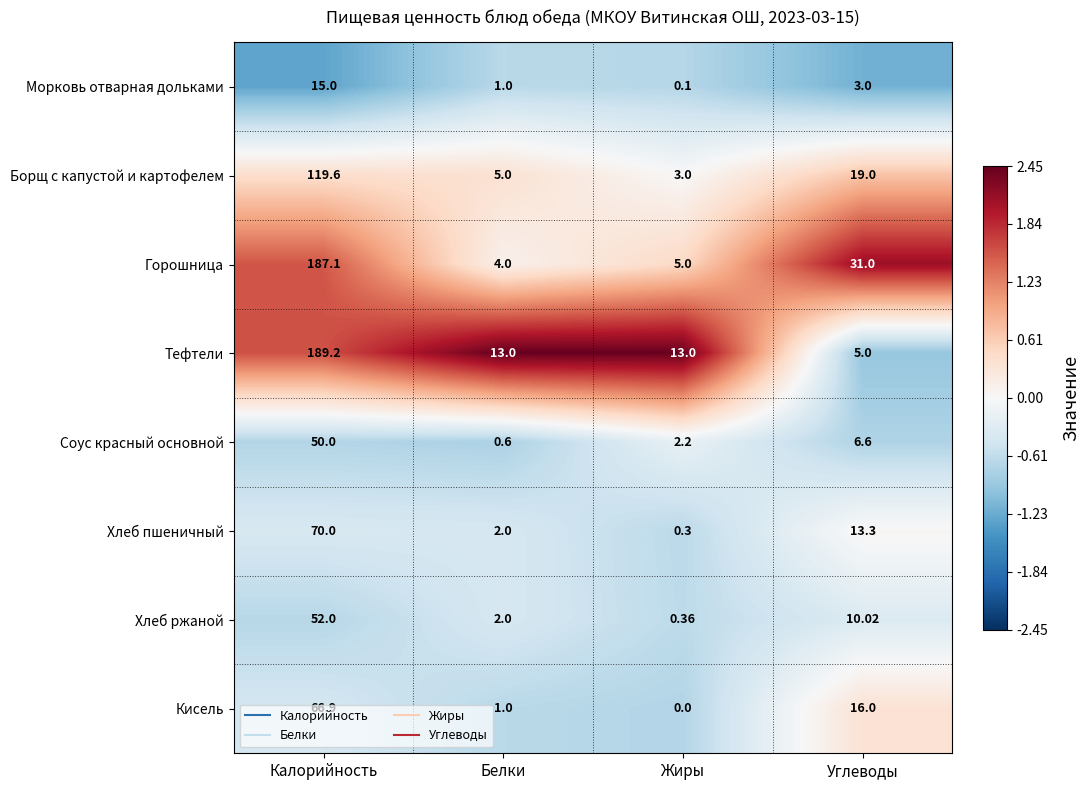

Rank the series at Углеводы from lowest to highest value.

Морковь отварная дольками, Тефтели, Соус красный основной, Хлеб ржаной, Хлеб пшеничный, Кисель, Борщ с капустой и картофелем, Горошница